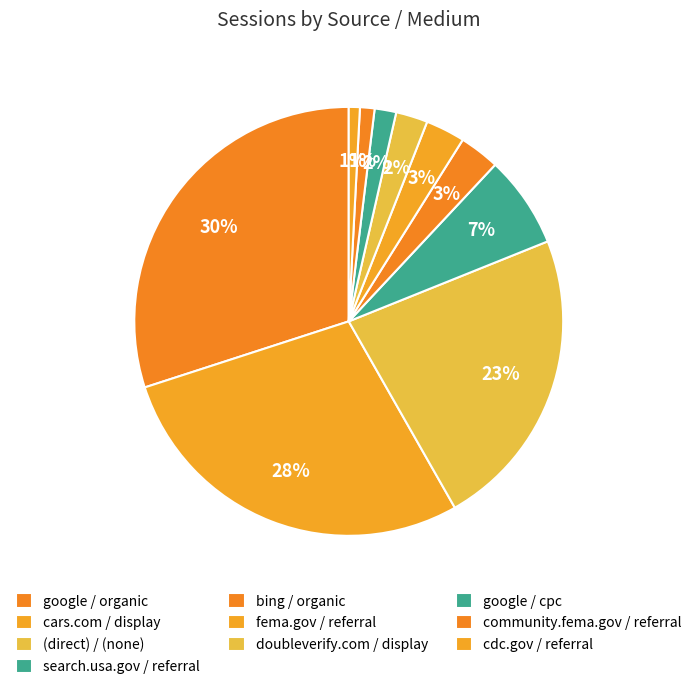

Is there any slice that represents more than half of the pie?

No